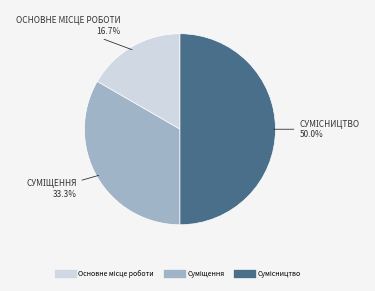

How many slices are in this pie chart?

3